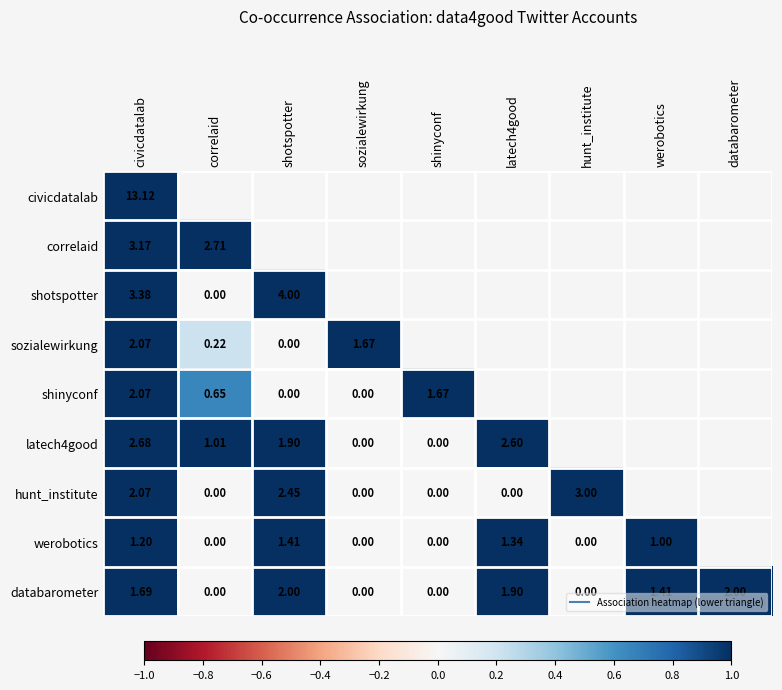

What is the total value across all series at latech4good?

11.4